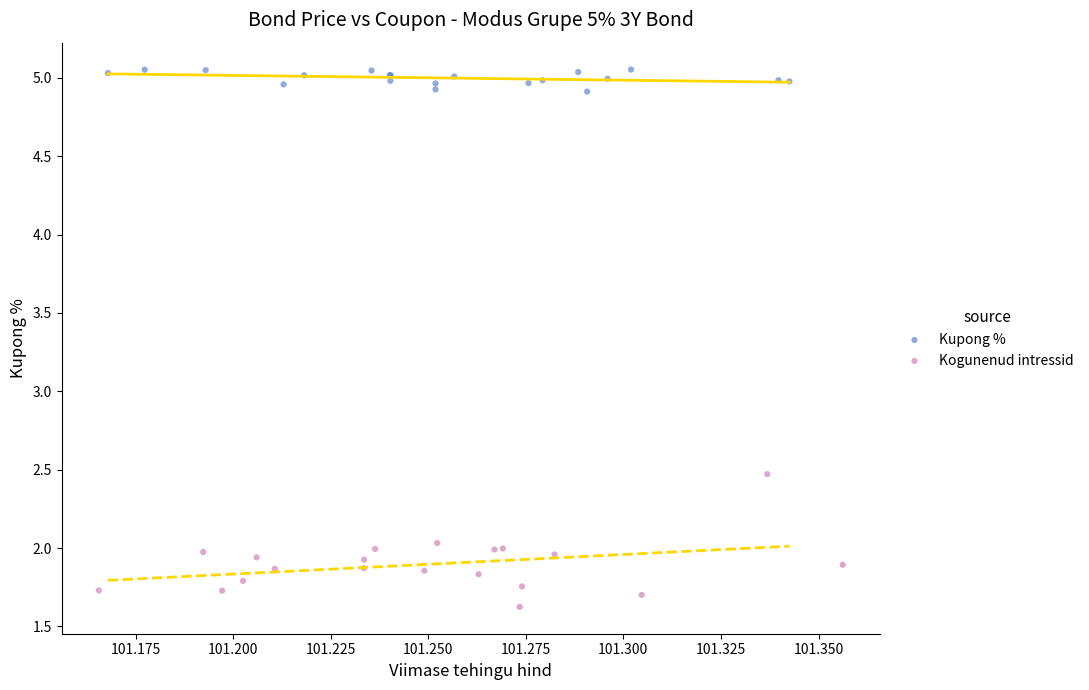

Which series has the widest spread of Y values?

Kogunenud intressid